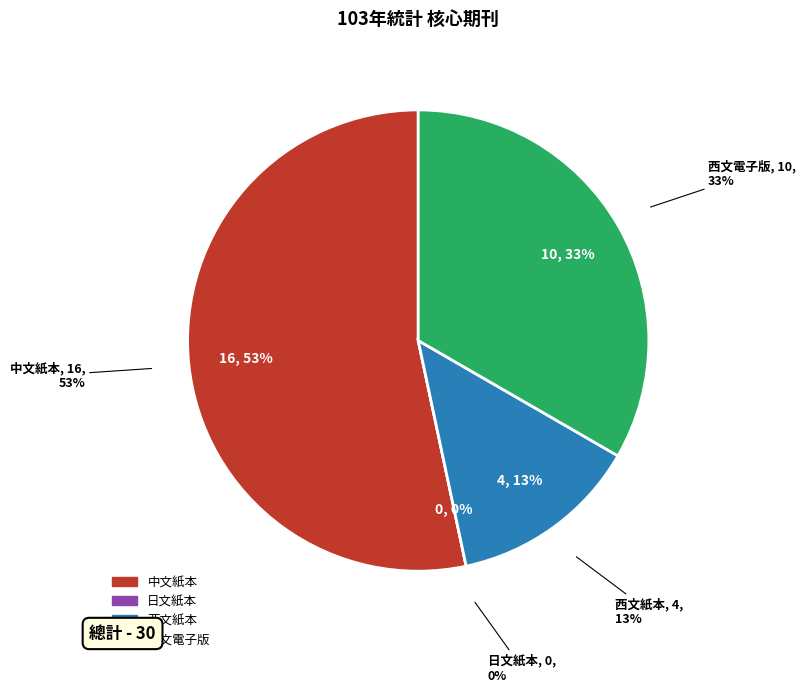

To the nearest percent, what is the combined percentage of 日文紙本 and 西文電子版?

33%